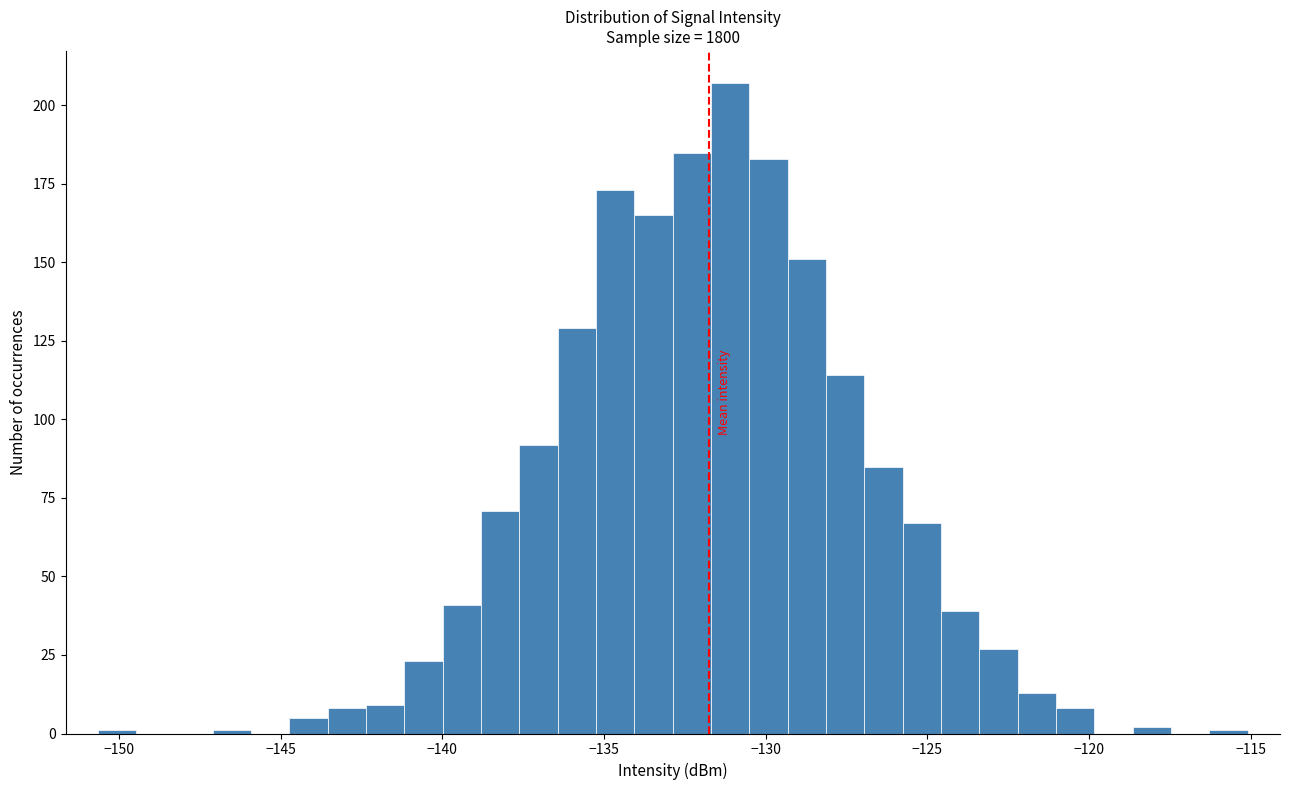

Read against the x-axis, roughly where is the centre of the tallest bar?

-131.0